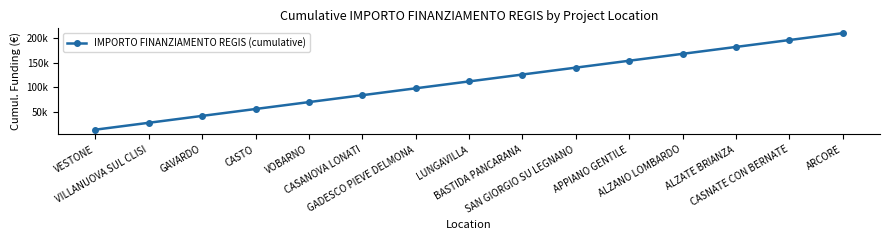

What is the label of the 1st point from the right?

ARCORE